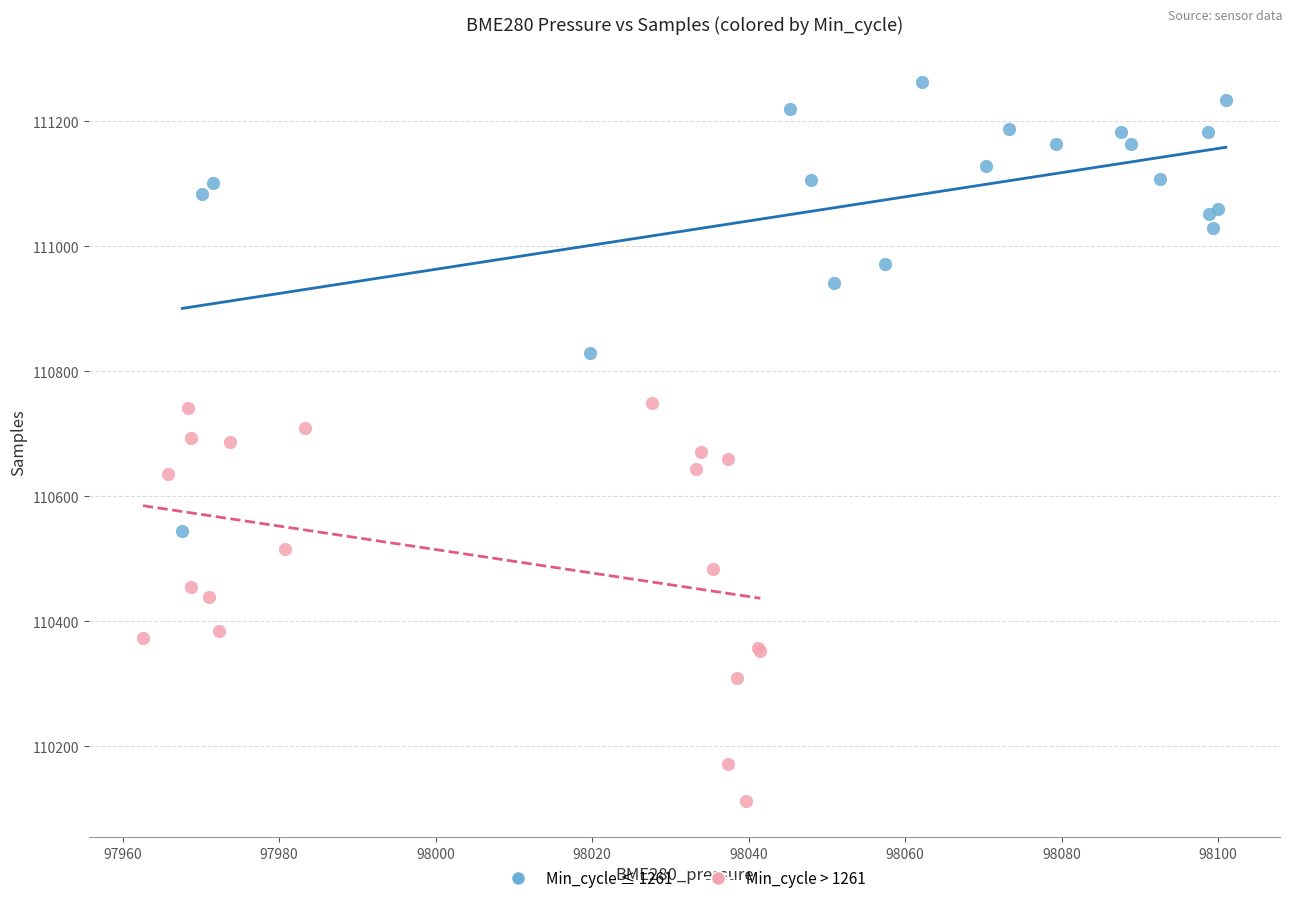

Which series contains the highest Y value?

Min_cycle ≤ 1261